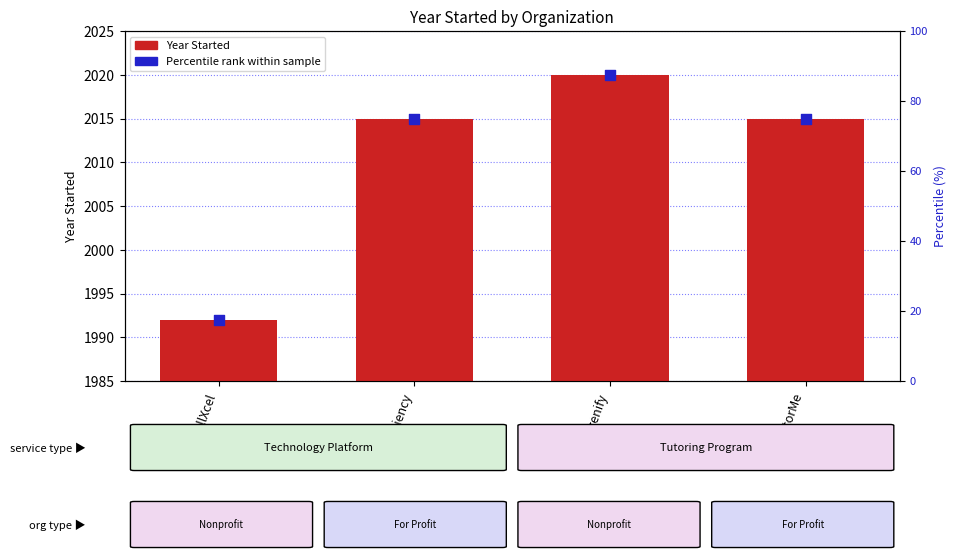

Which series has the widest spread of Y values?

Percentile rank